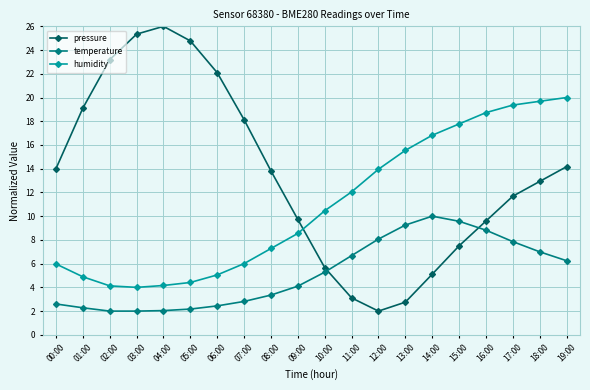

Between 02:00 and 14:00, which series saw the biggest shift?

pressure